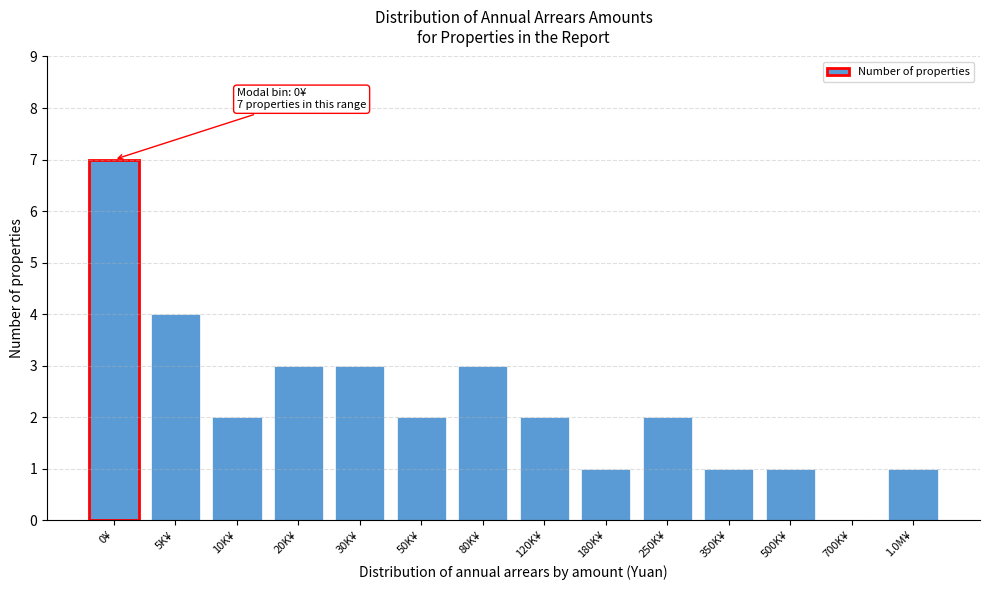

Reading left to right, list all the values displayed in this chart.

0¥=7	5K¥=4	10K¥=2	20K¥=3	30K¥=3	50K¥=2	80K¥=3	120K¥=2	180K¥=1	250K¥=2	350K¥=1	500K¥=1	700K¥=0	1.0M¥=1